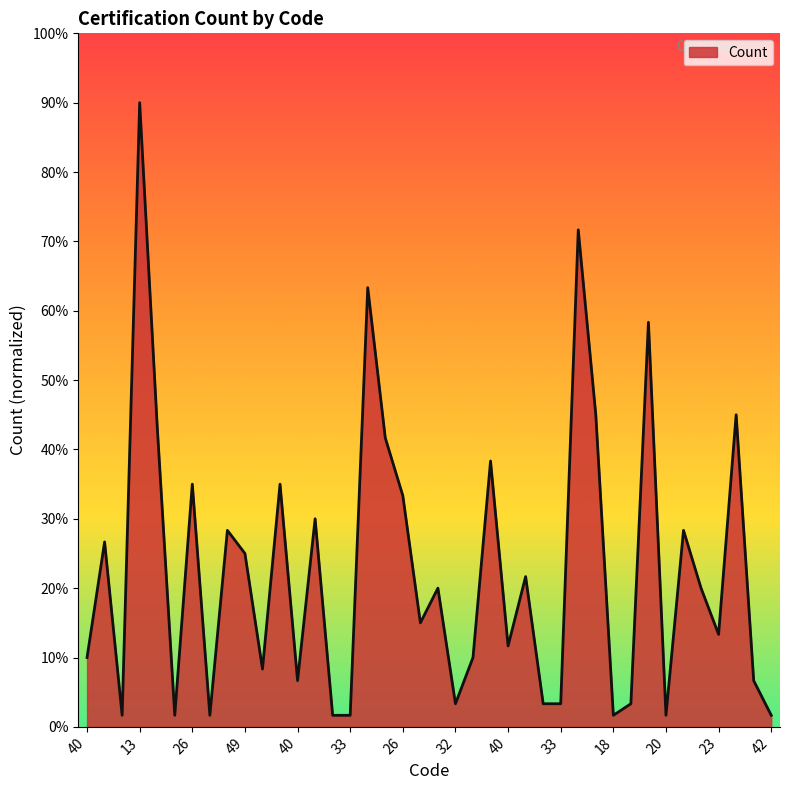

What is the maximum value shown in the chart?

90.0